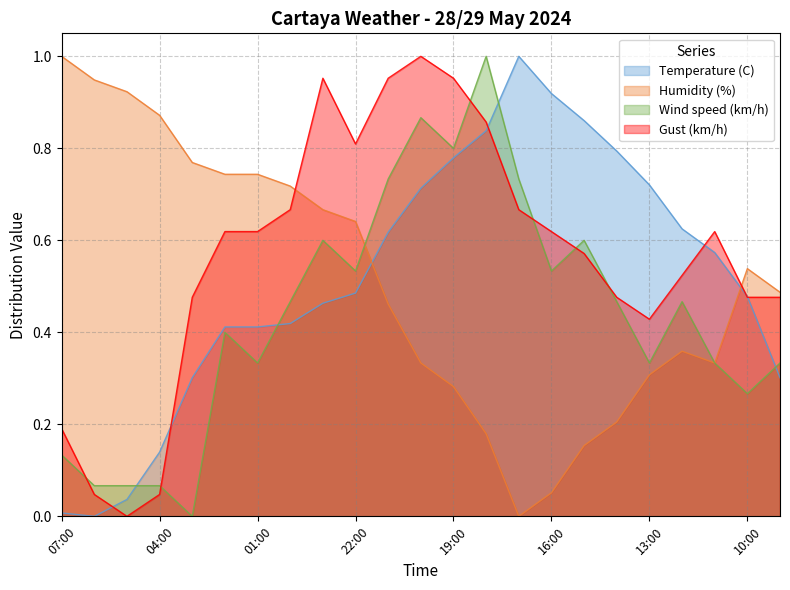

Between 07:00 and 05:00, which series saw the biggest shift?

Gust (km/h)